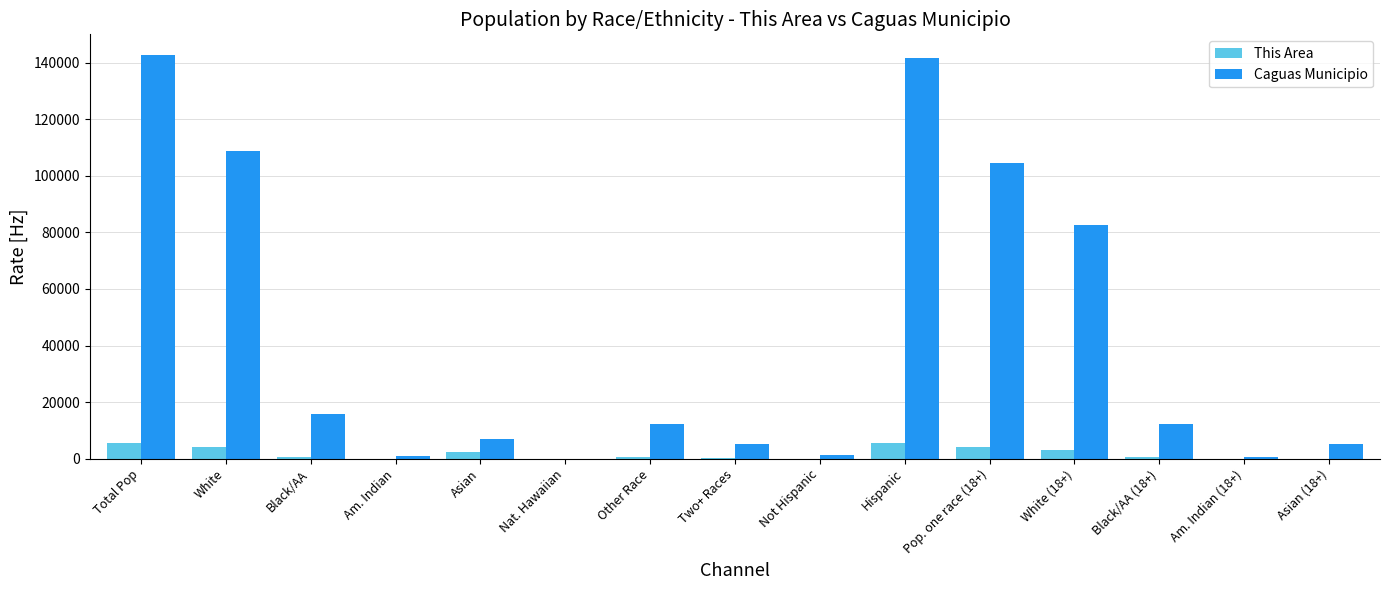

What is the sum of the This Area values at Black/AA and Am. Indian (18+)?

589